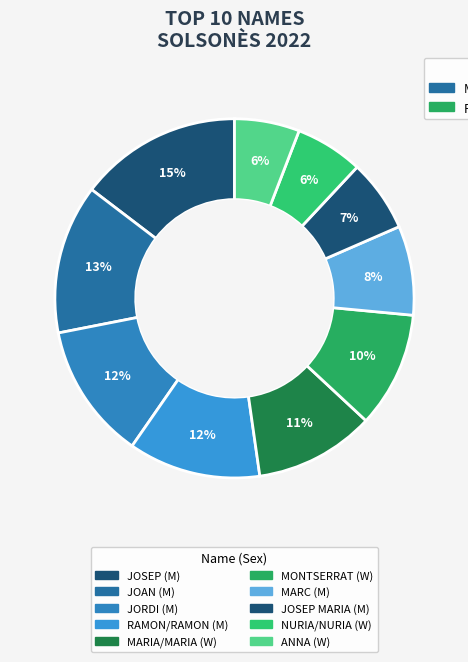

How many segments does this pie chart have?

10